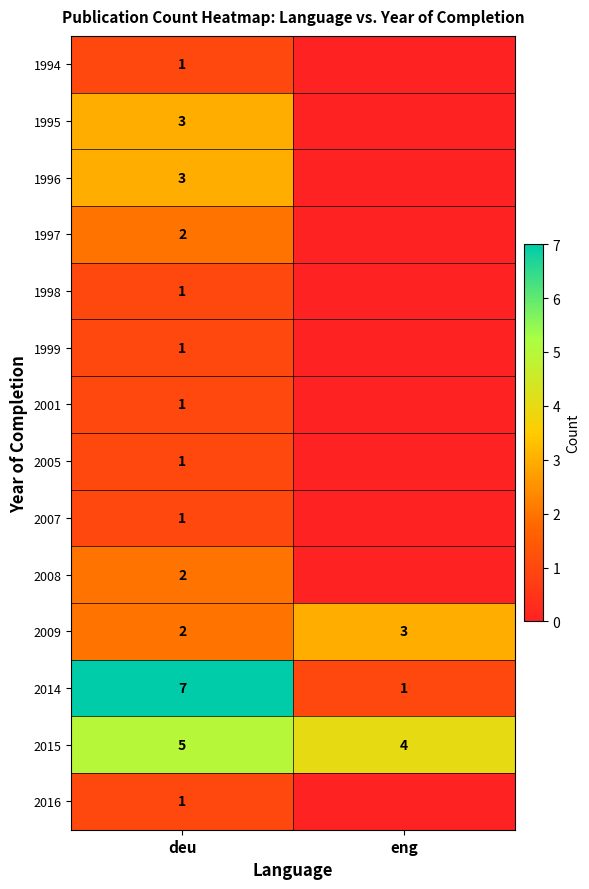

Is the value of 1997 at deu greater than the value of 2001 at deu?

Yes